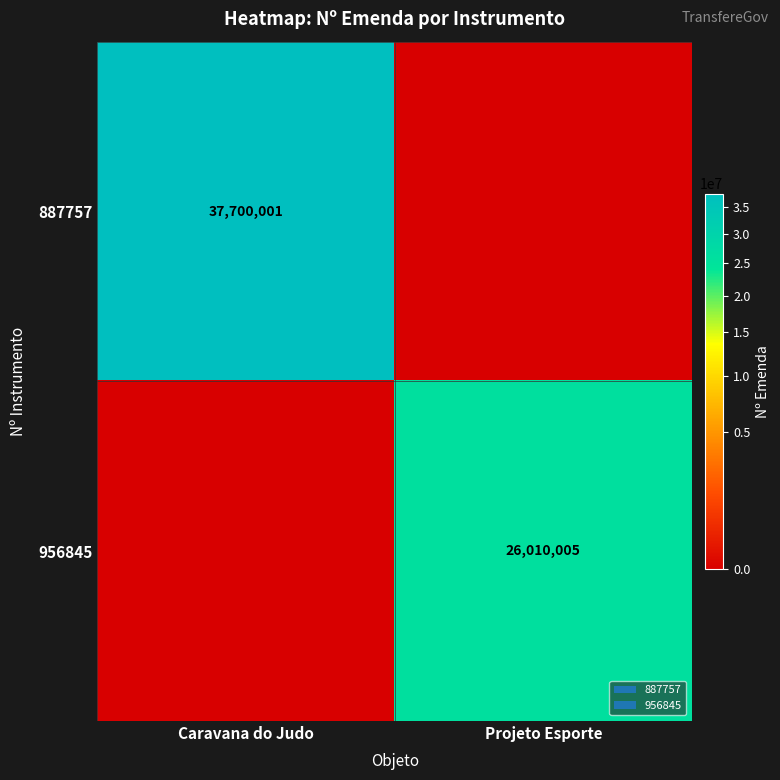

What is the difference between the 956845 values at Caravana do Judo and Projeto Esporte?

26010005